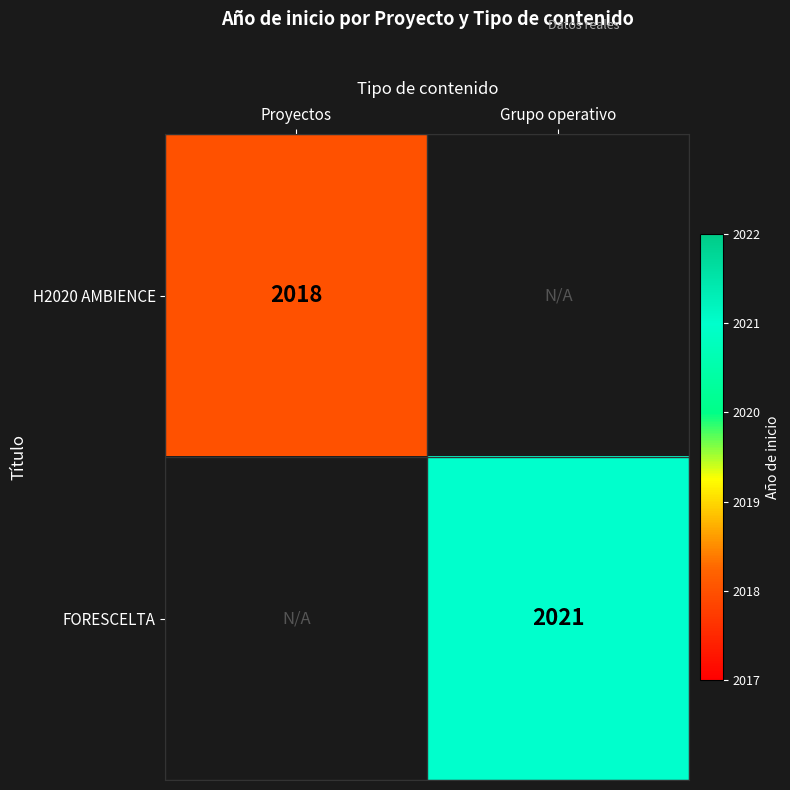

The value of H2020 AMBIENCE at Proyectos is 2018. True or false?

True